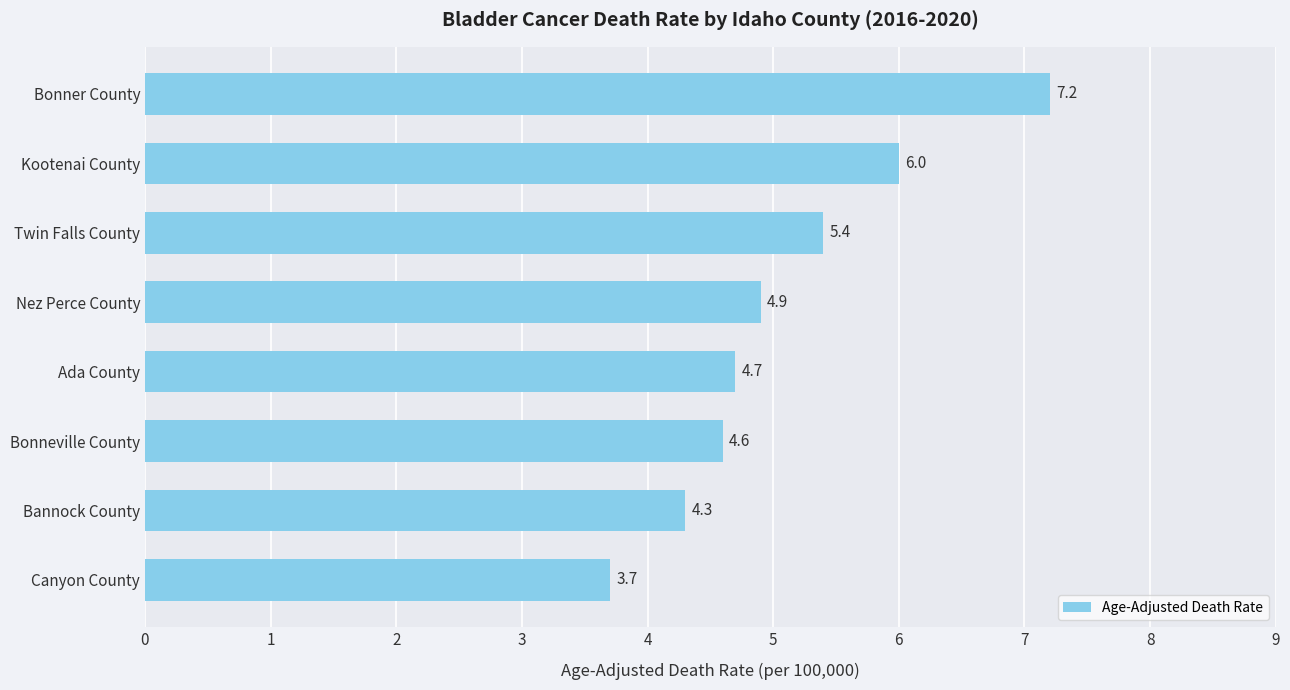

List the labels in order of value, largest first.

Bonner County, Kootenai County, Twin Falls County, Nez Perce County, Ada County, Bonneville County, Bannock County, Canyon County